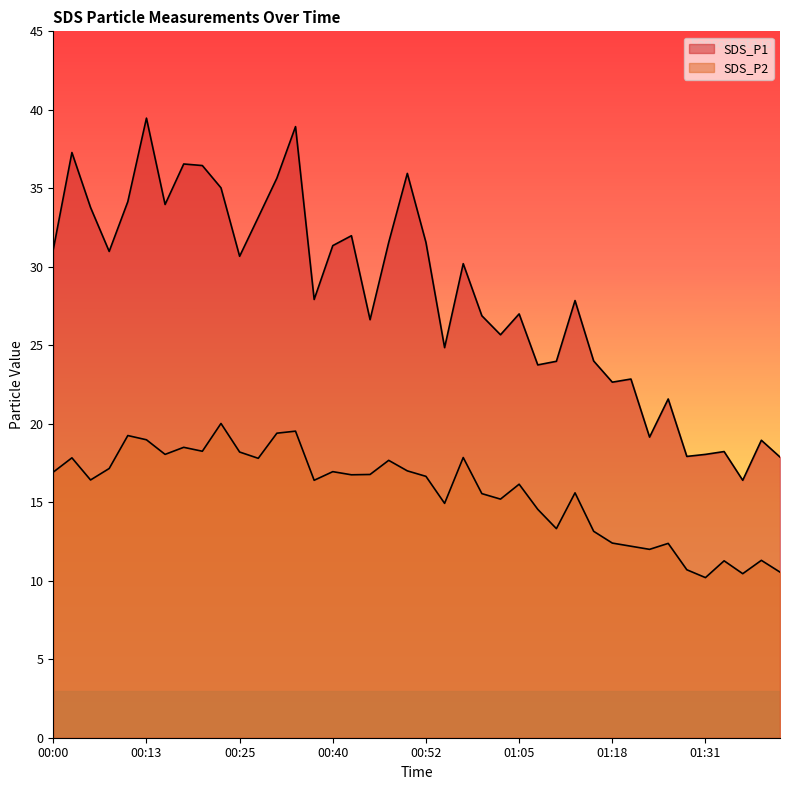

Where is the first local maximum for SDS_P1?

00:03